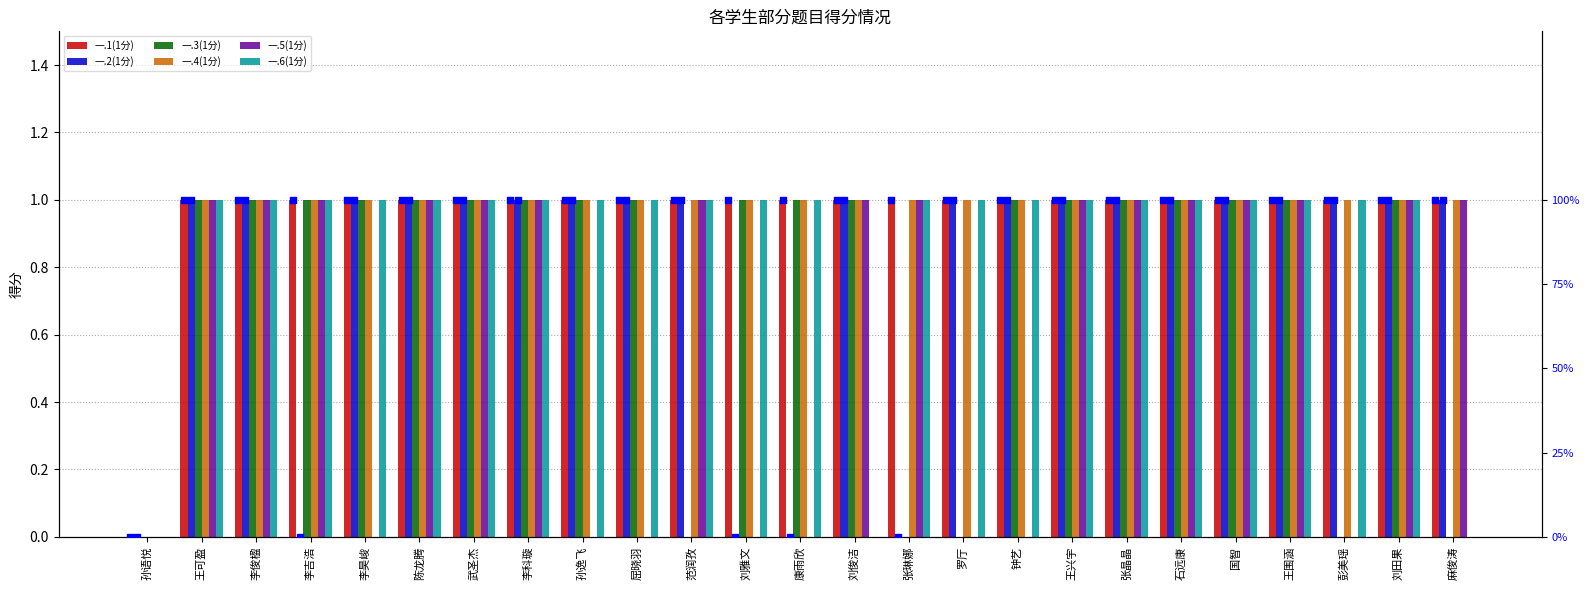

Which series reaches the minimum Y coordinate?

一.1(1分)